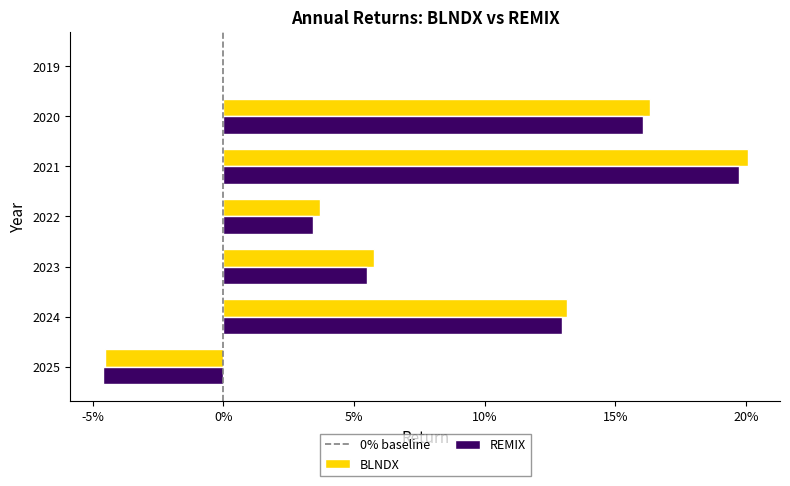

What is the difference between the maximum and minimum values in the BLNDX series?

0.2